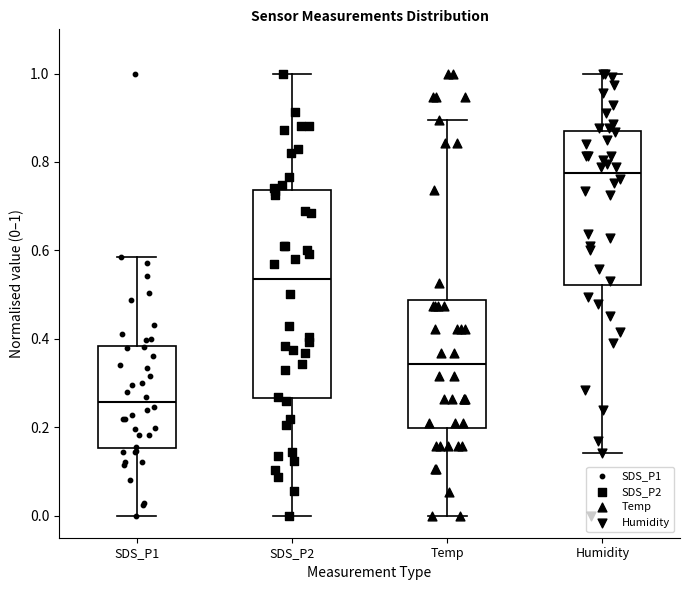

Which box is the tallest, from its lower edge to its upper edge?

SDS_P2